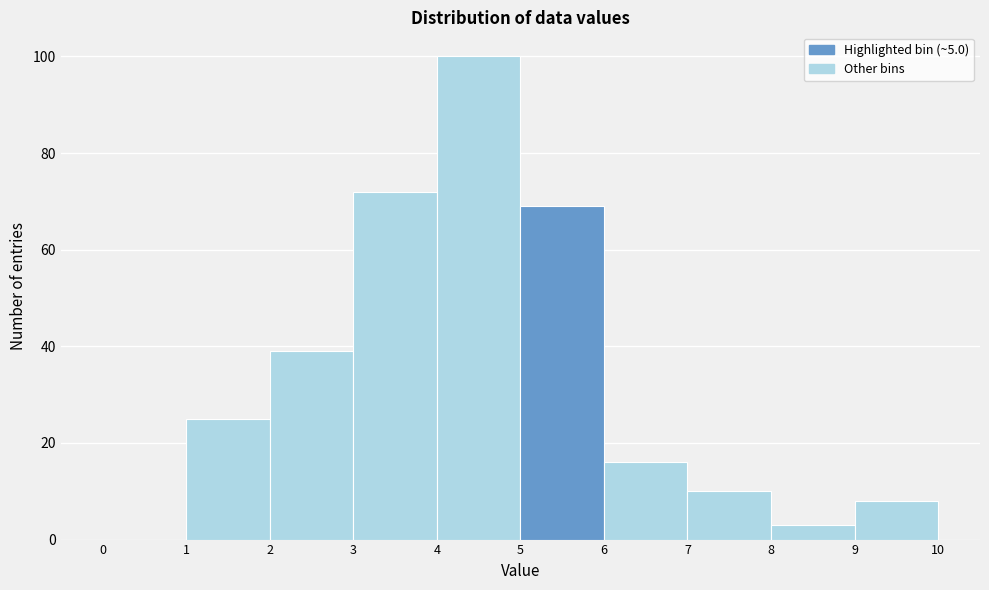

Reading left to right, list every bar in this chart as the range it spans on the x-axis followed by its height. The values are not printed on the chart, so give them approximately, as read against the axis.

0 to 1: 0
1 to 2: 26
2 to 3: 40
3 to 4: 72
4 to 5: 100
5 to 6: 70
6 to 7: 16
7 to 8: 10
8 to 9: 4
9 to 10: 8